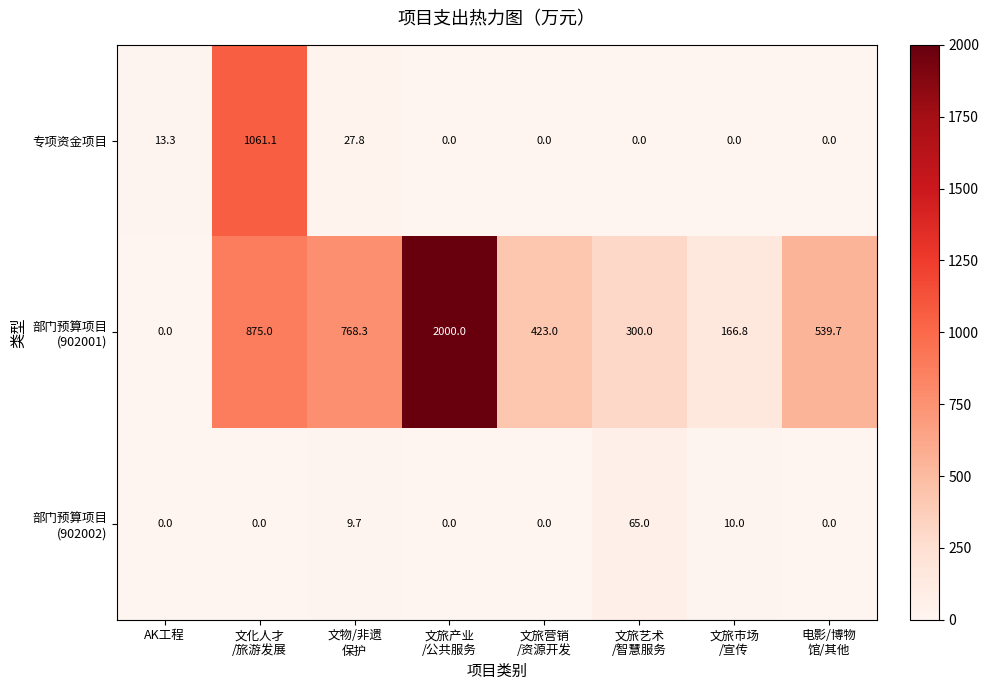

What is the maximum value for 专项资金项目?

1061.1